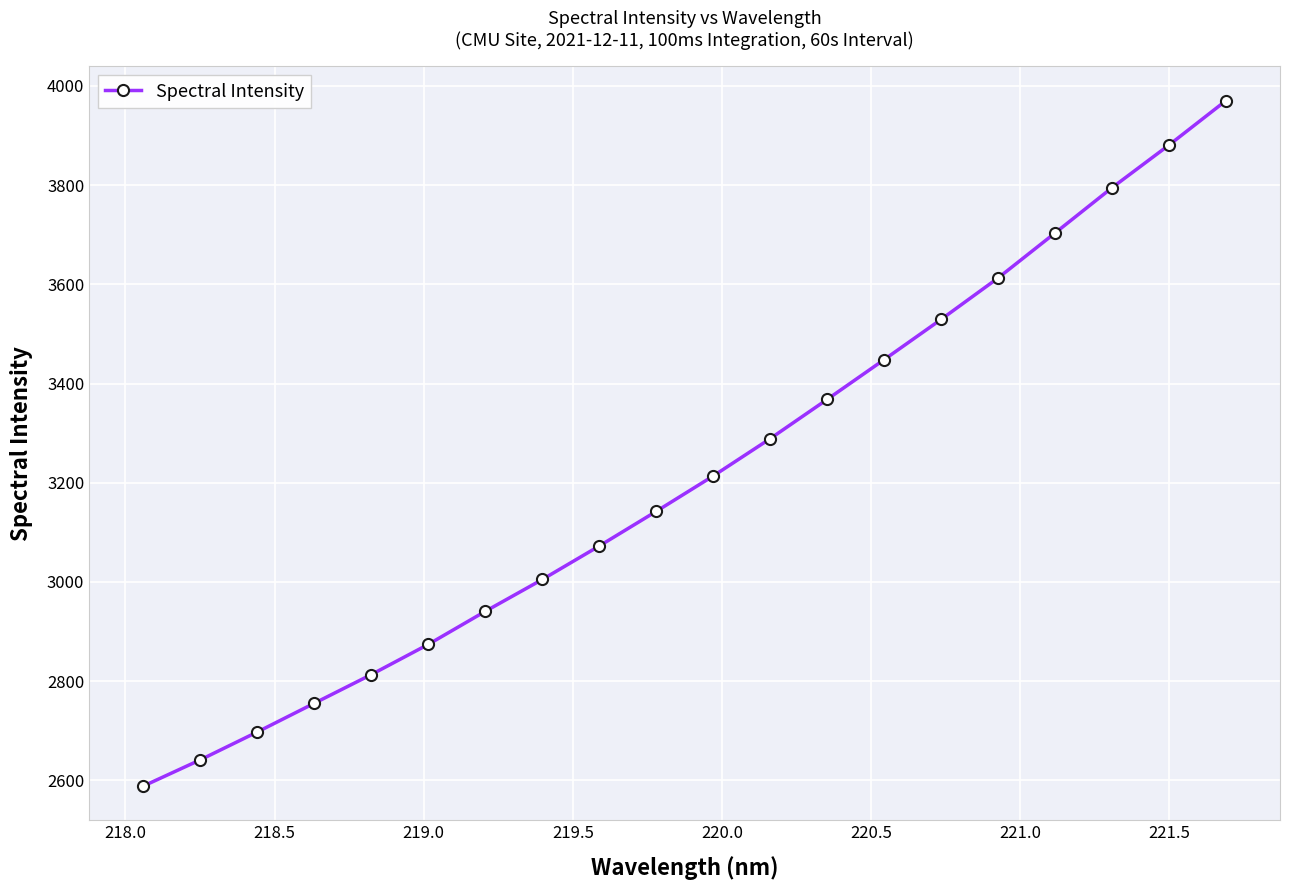

What is the greatest value displayed?

3970.3